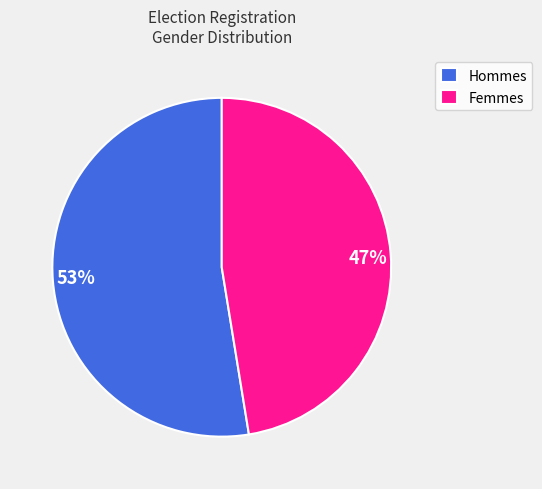

Is it true that 53% is 44% of the pie?

False